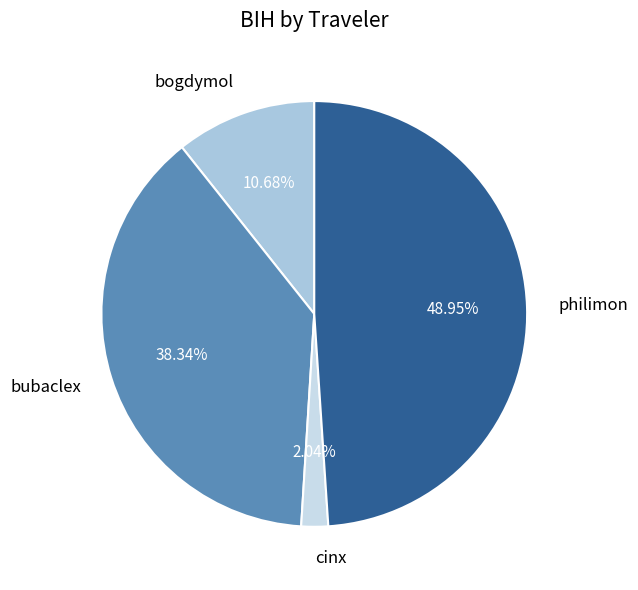

Rank the categories by value from lowest to highest.

cinx, bogdymol, bubaclex, philimon